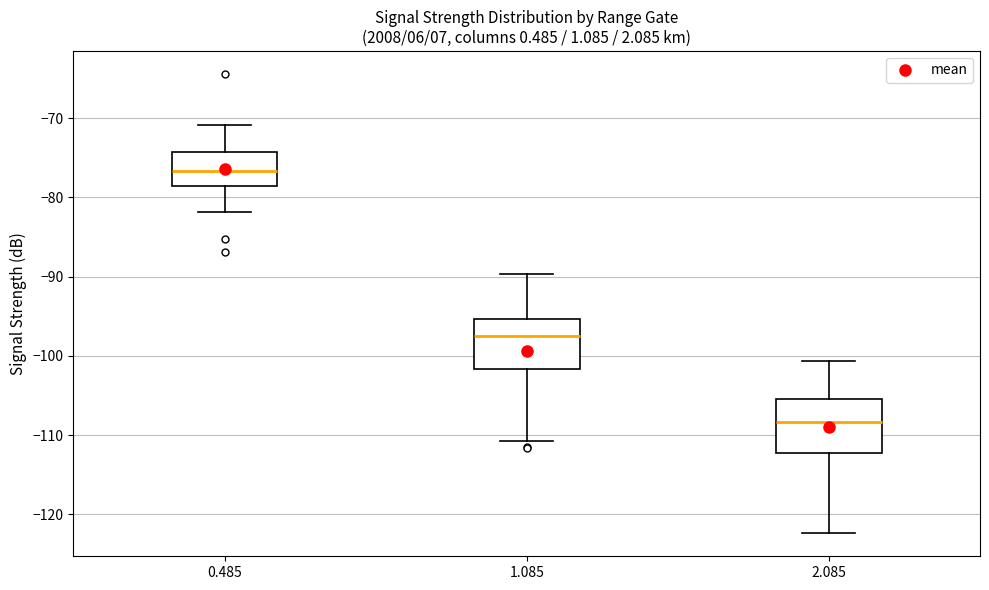

Where is the upper edge of the box at x = 1.085 on the y-axis? The values are not printed on the chart, so give them approximately, as read against the axis.

-95